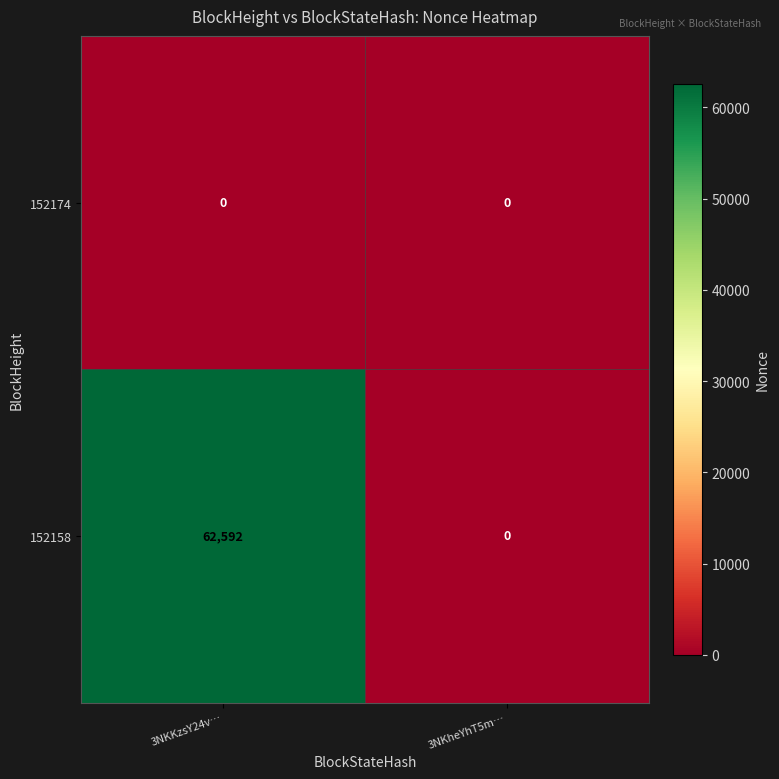

Which label corresponds to the largest value in the chart?

3NKKzsY24v…